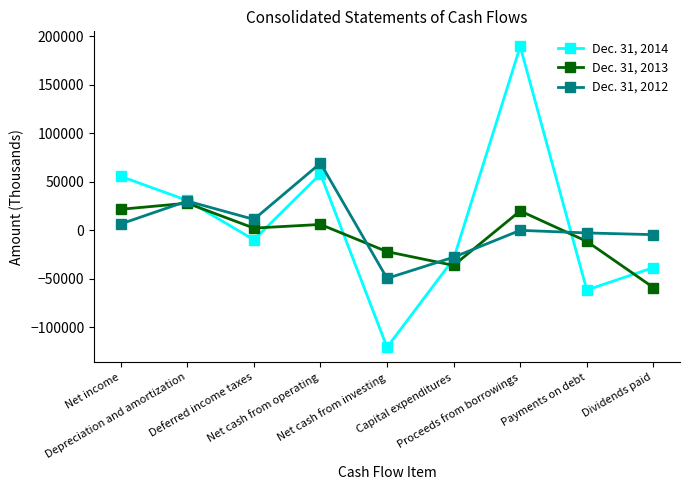

Which series has the widest spread of values?

Dec. 31, 2014